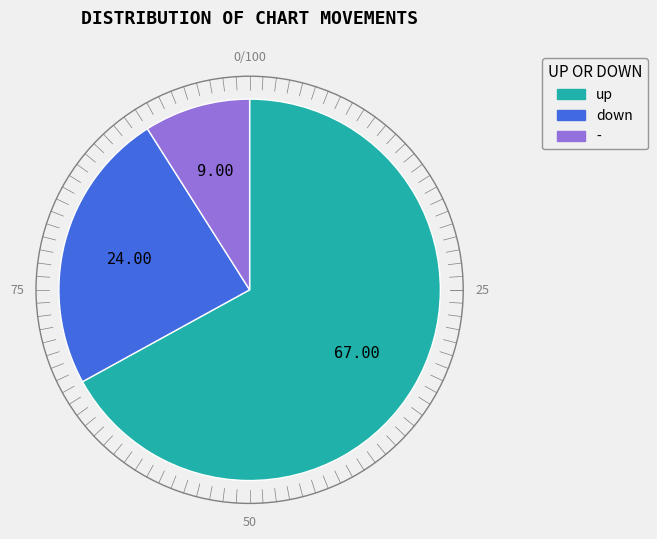

Which category has the biggest portion of the pie?

up